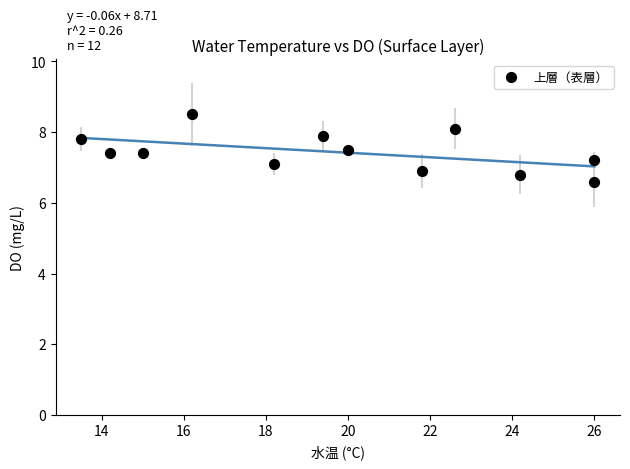

What is the range of Y values (max minus min)?

1.9